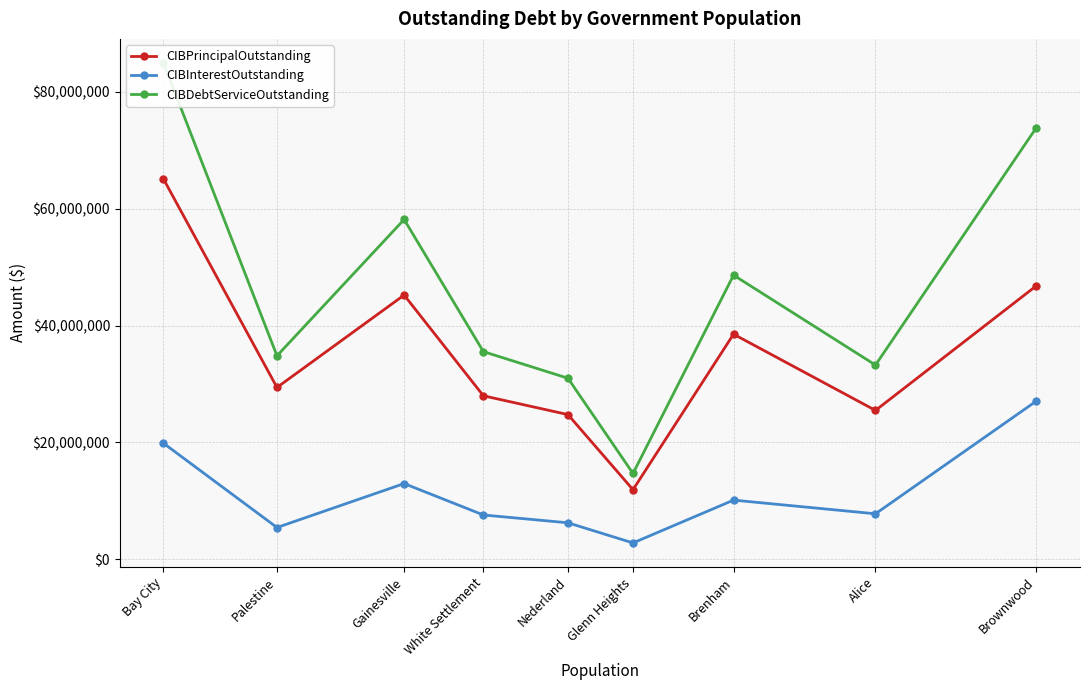

How many values in the CIBInterestOutstanding series exceed 7768792?

4